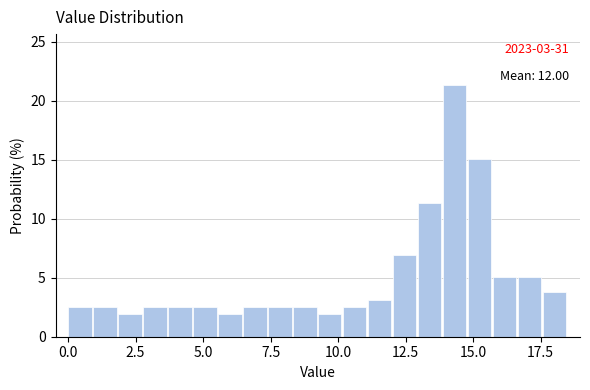

Read against the x-axis, roughly where is the centre of the tallest bar?

14.5